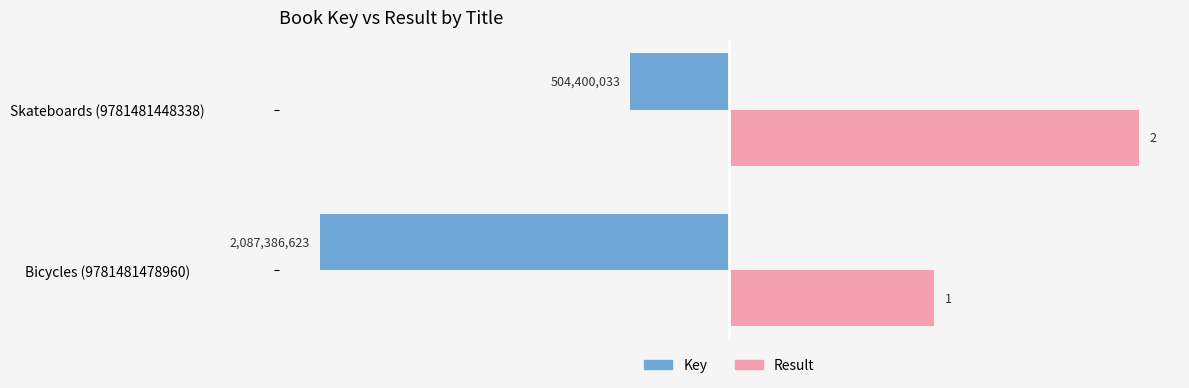

What is the sum of all Result values?

3.0